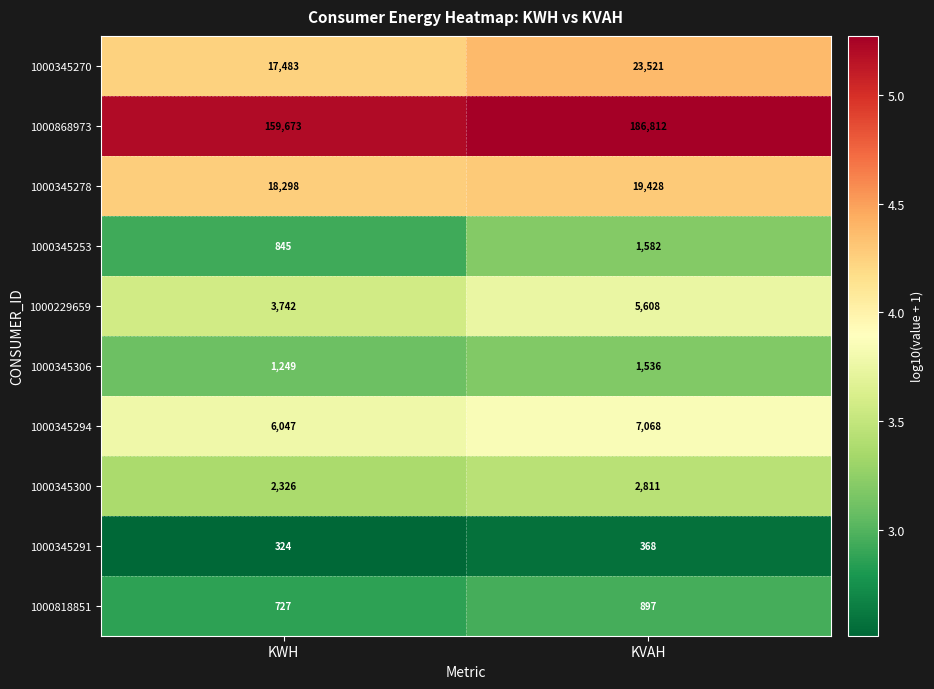

Between KWH and KVAH, which series saw the biggest shift?

1000868973